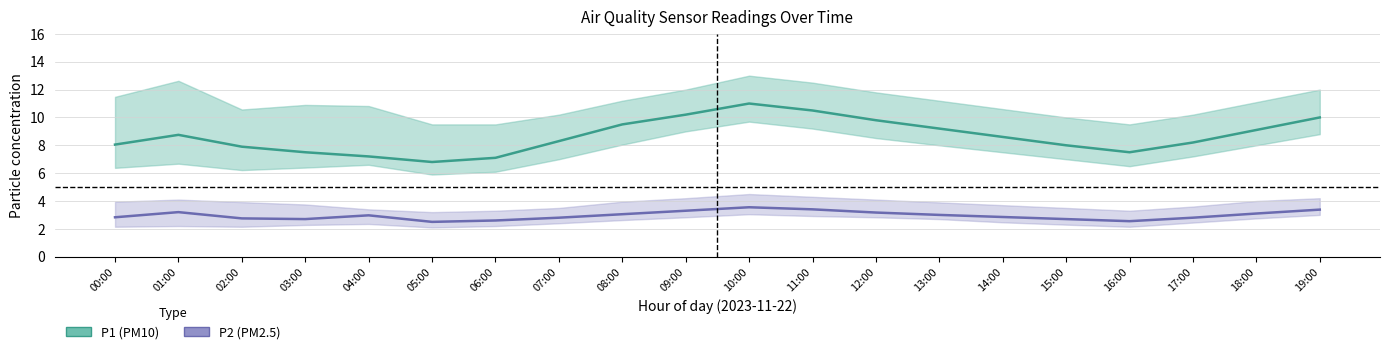

The P1 (PM10) series shows 4.5 at 17:00. True or false?

False